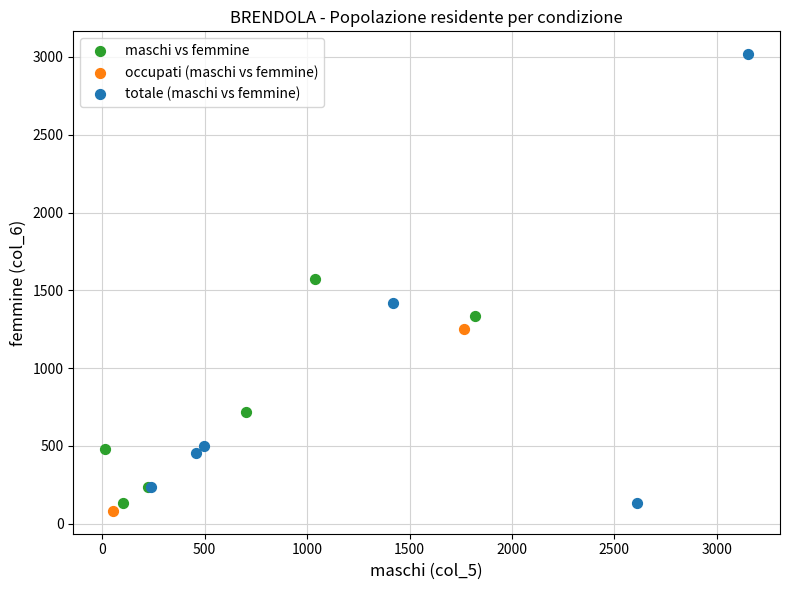

What are all the series names shown in the legend?

maschi vs femmine, occupati (maschi vs femmine), totale (maschi vs femmine)